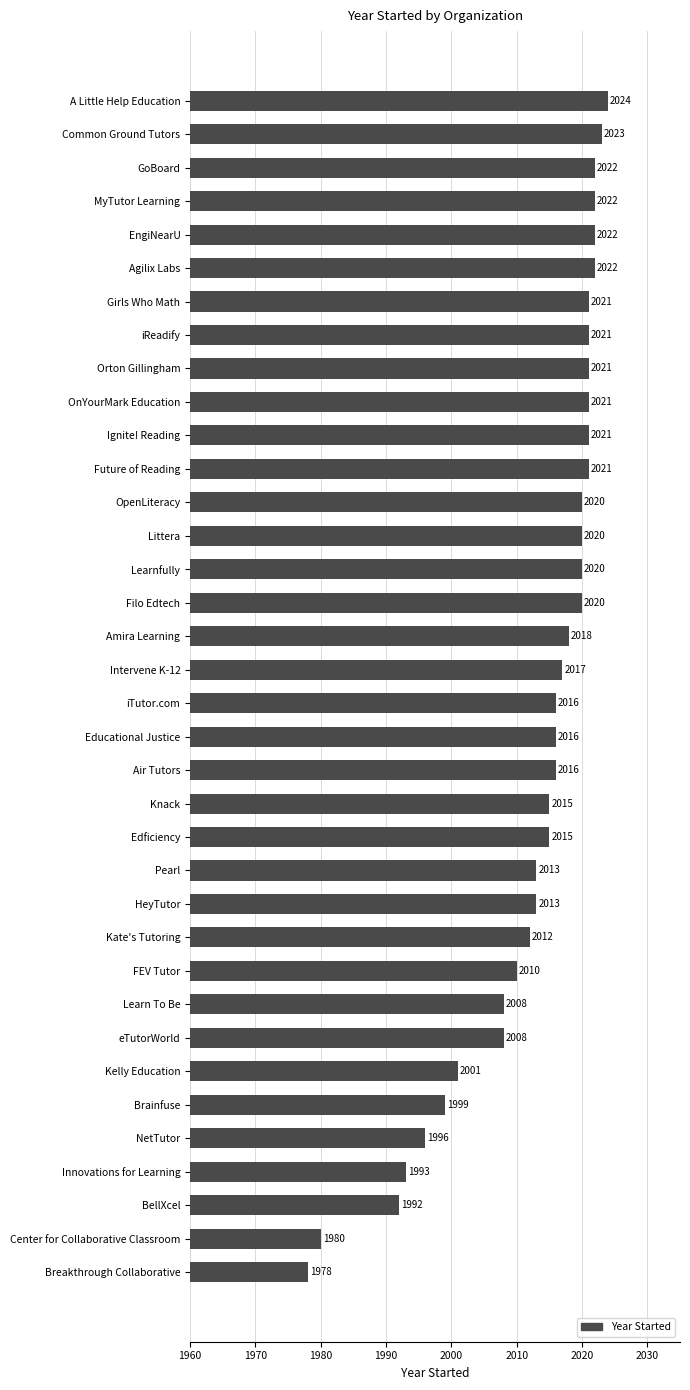

What is the change in value from HeyTutor to Filo Edtech?

+7